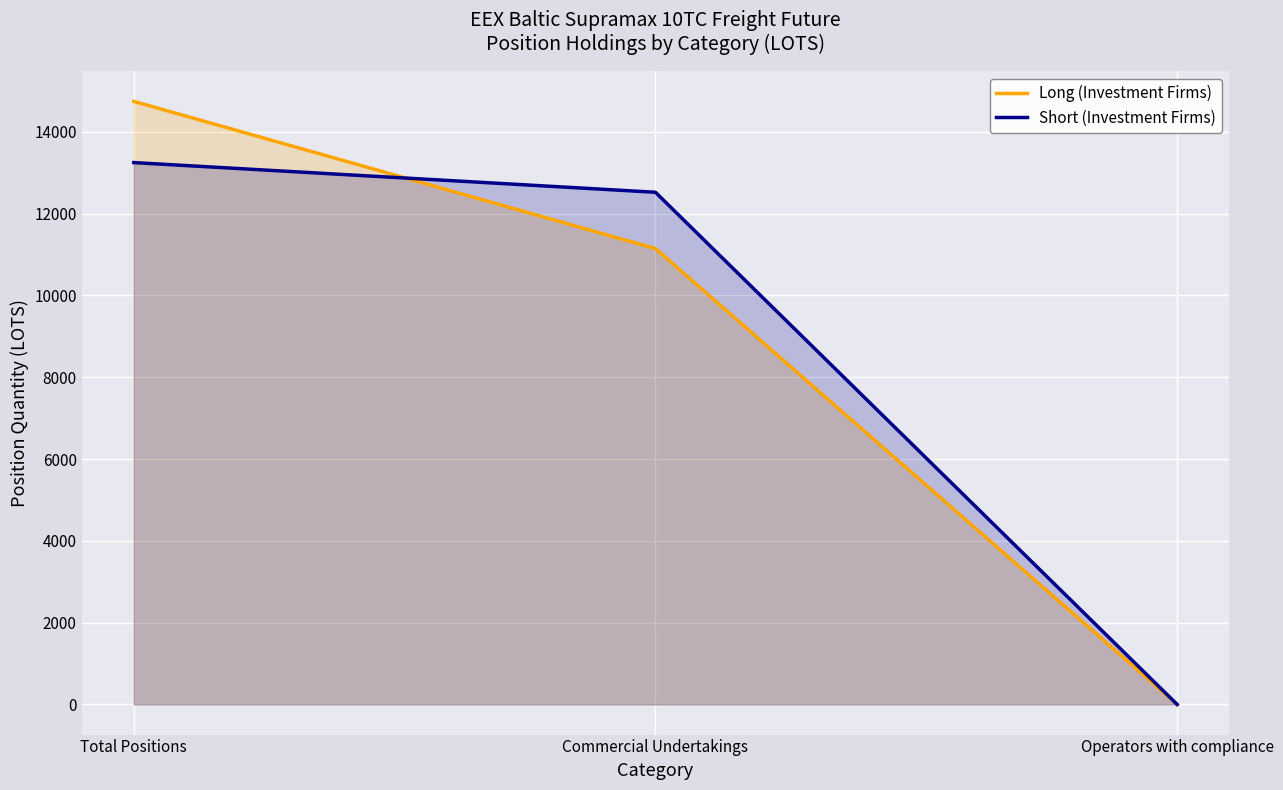

How many lines are shown in the chart?

2